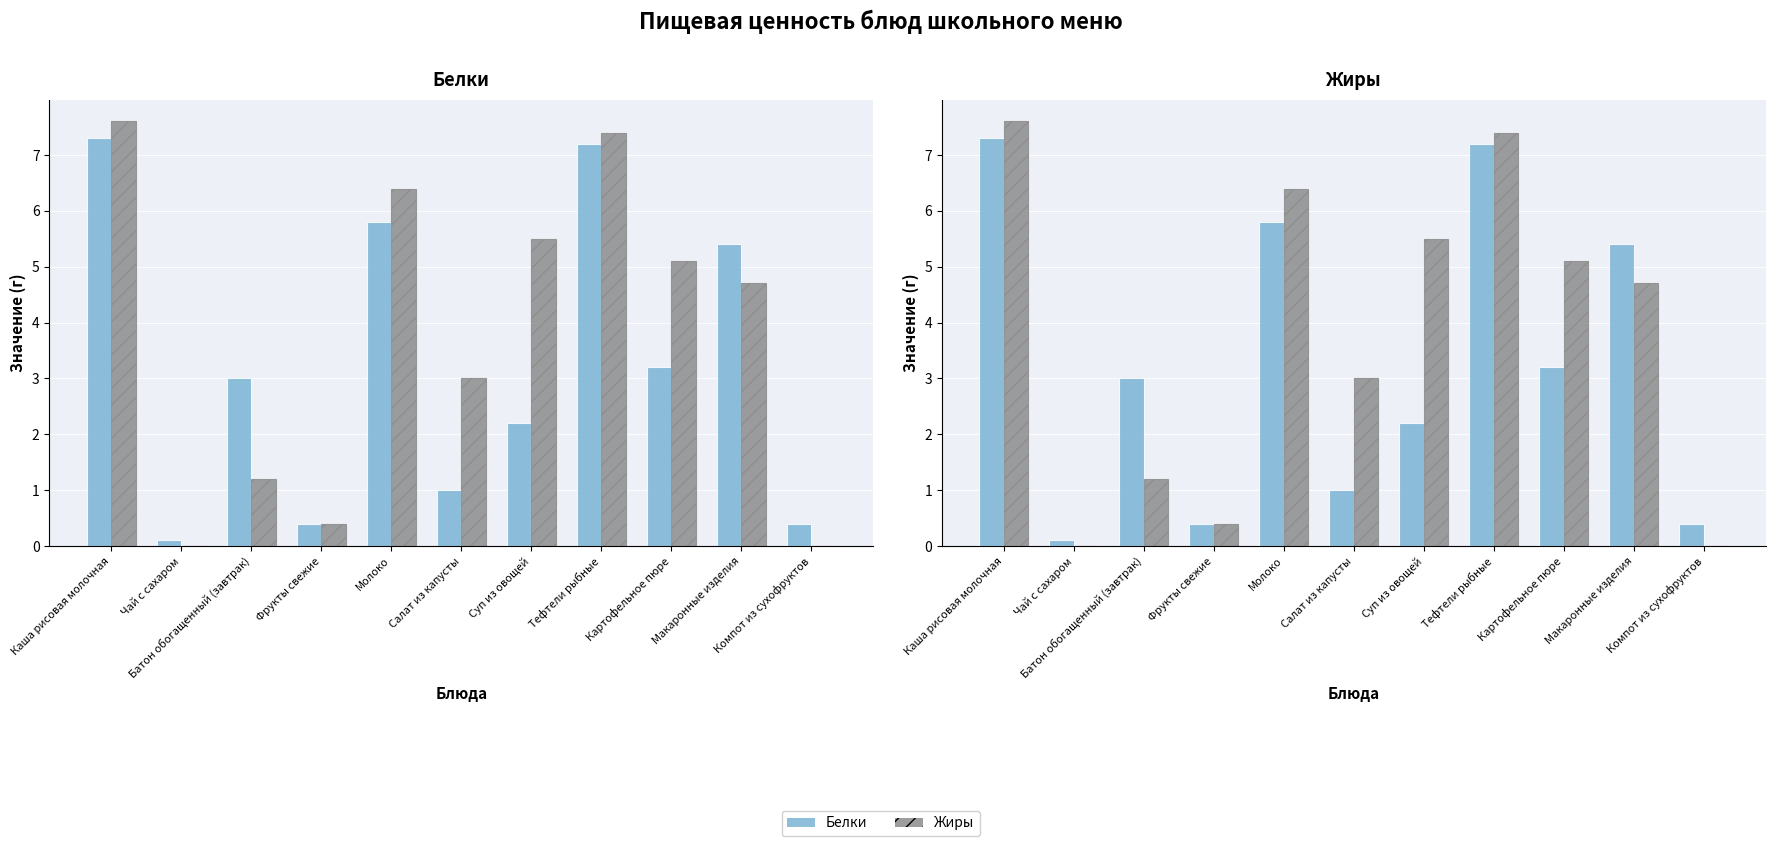

Where does the Жиры series first go above 4?

Каша рисовая молочная